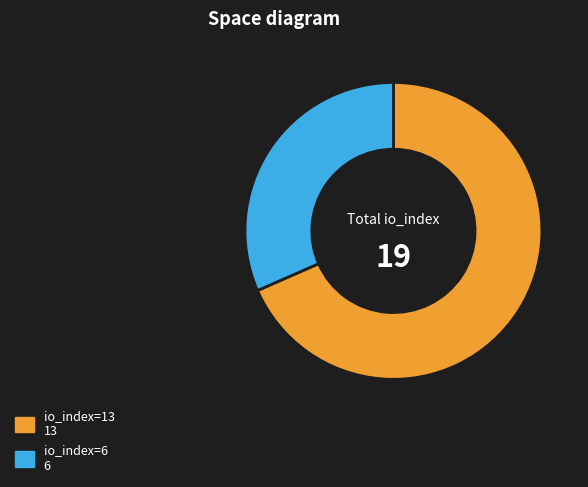

Do io_index=6 and io_index=13 together represent more than half of the pie?

Yes